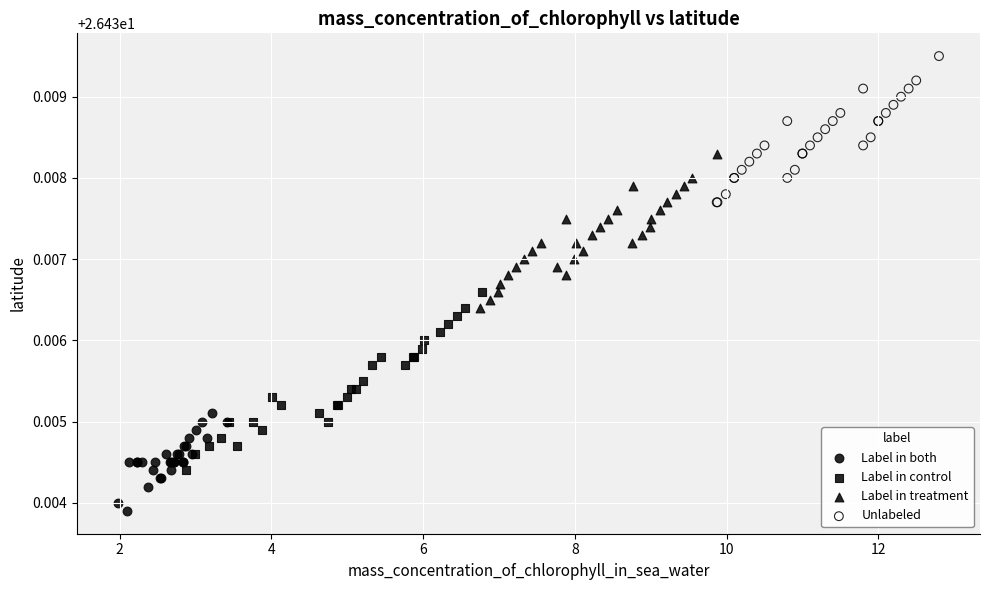

Which series has the largest Y range (max minus min)?

Label in control